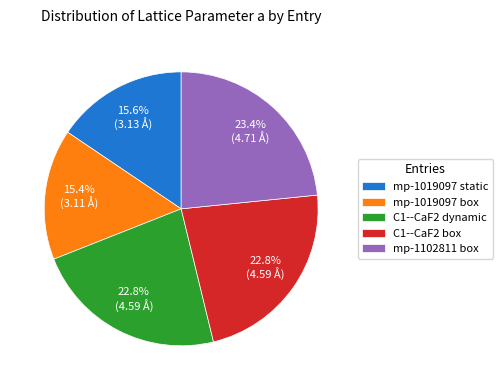

Is it true that mp-1019097 static is 24% of the pie?

False